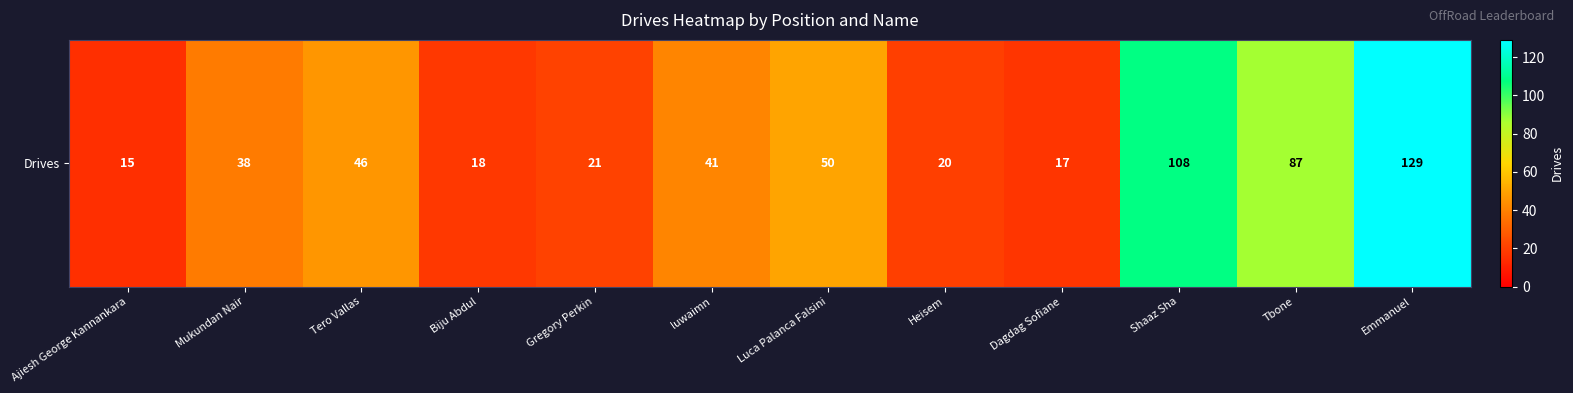

Reading left to right, extract all data points from this chart.

Ajiesh George Kannankara=15	Mukundan Nair=38	Tero Vallas=46	Biju Abdul=18	Gregory Perkin=21	luwaimn=41	Luca Palanca Falsini=50	Heisem=20	Dagdag Sofiane=17	Shaaz Sha=108	Tbone=87	Emmanuel=129